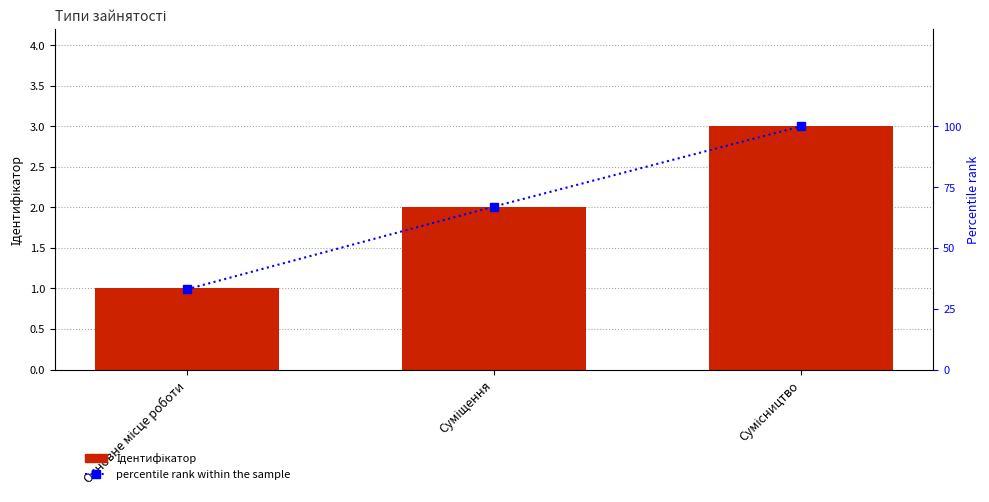

What is the average value of the percentile rank within the sample series?

67